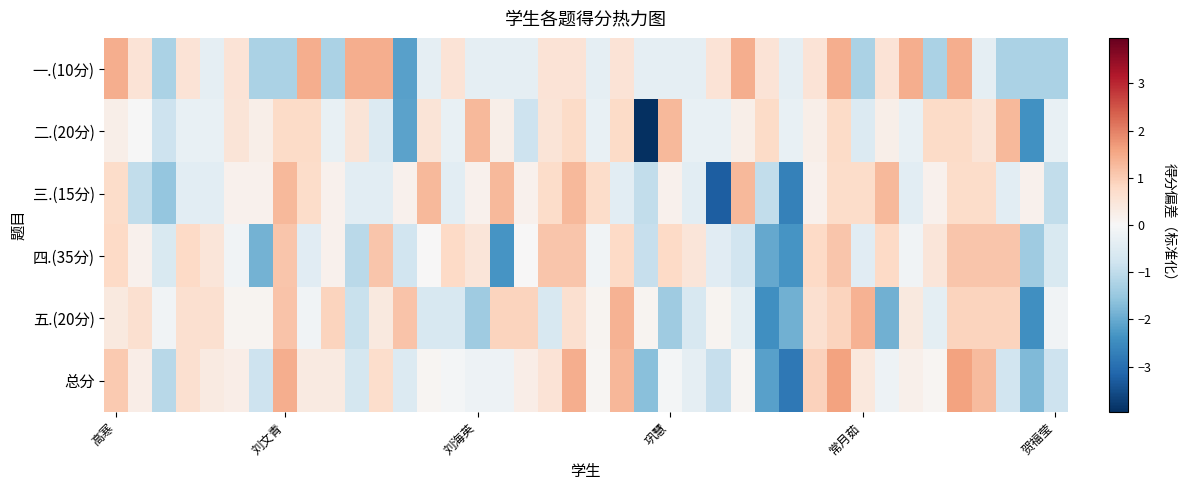

At which category does the chart reach its minimum across all series?

22